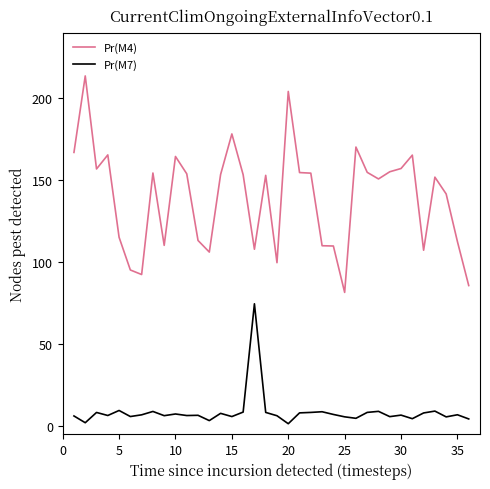

How many values in the Pr(M4) series are below 153?

18